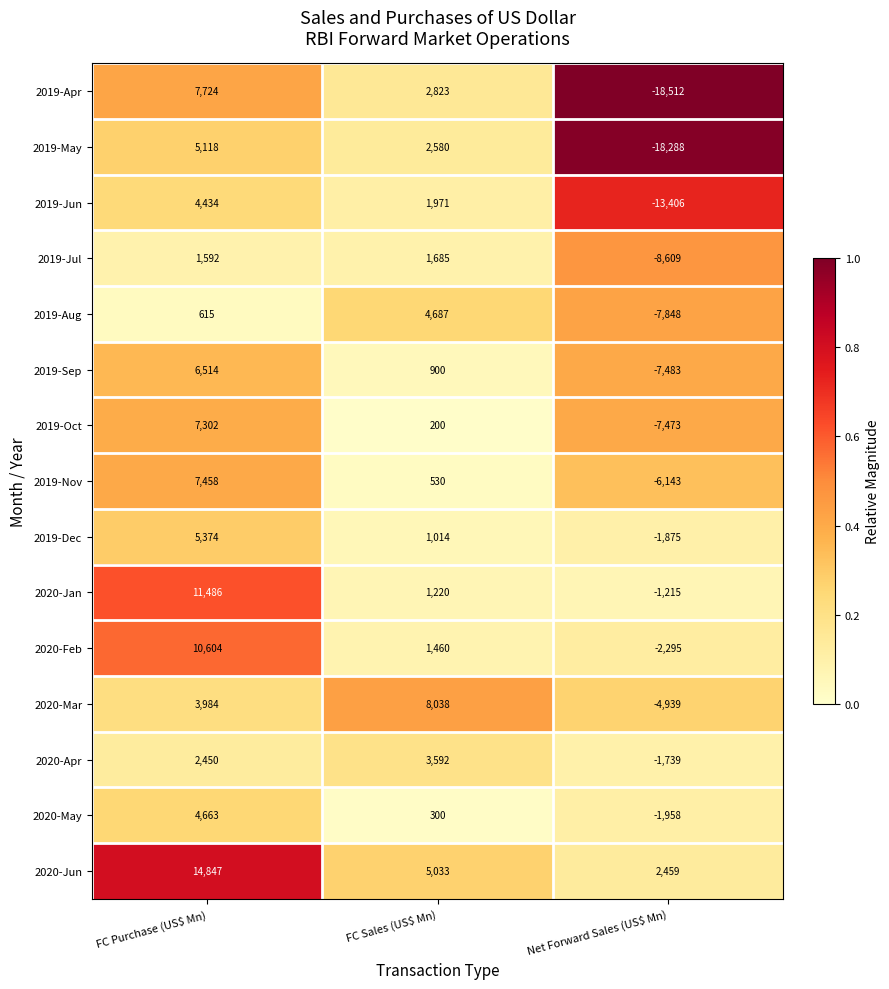

The 2019-Dec series shows -446 at Net Forward Sales (US$ Mn). True or false?

False